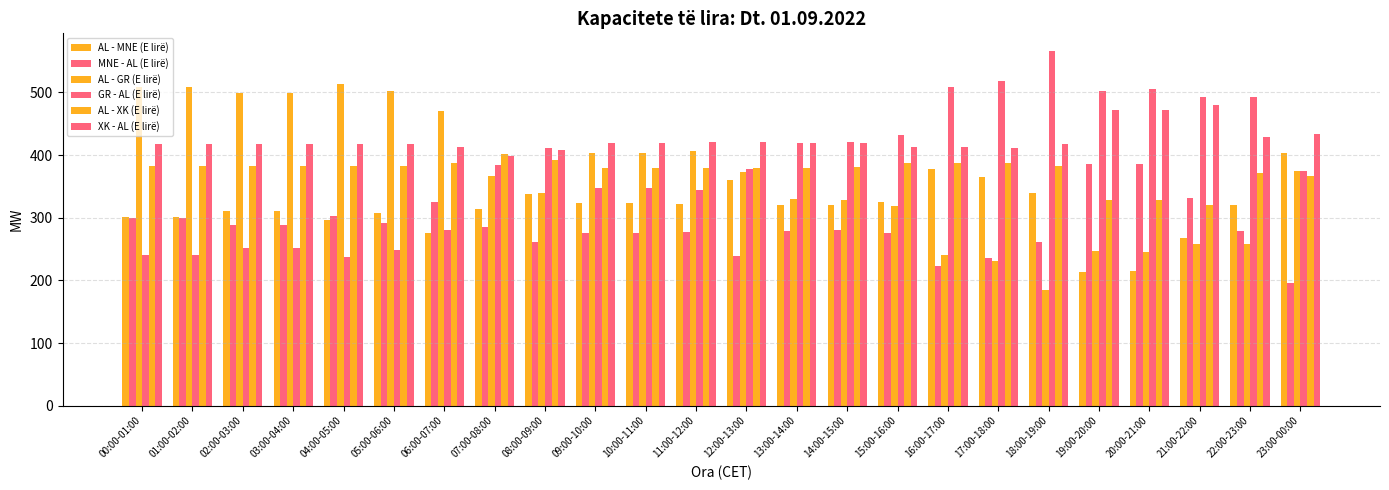

The value of GR - AL (E lirë) at 07:00-08:00 is 384. True or false?

True